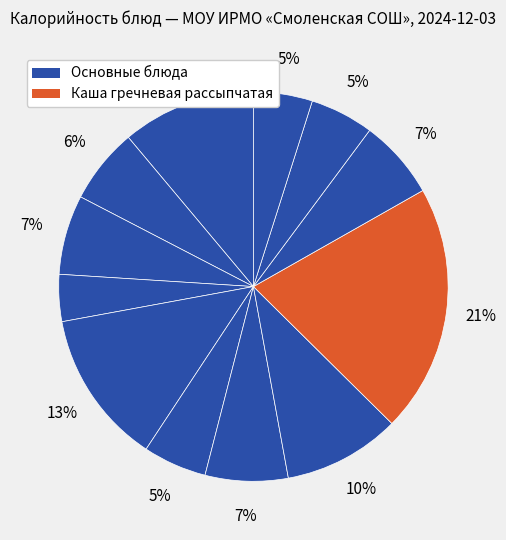

How many segments does this pie chart have?

12